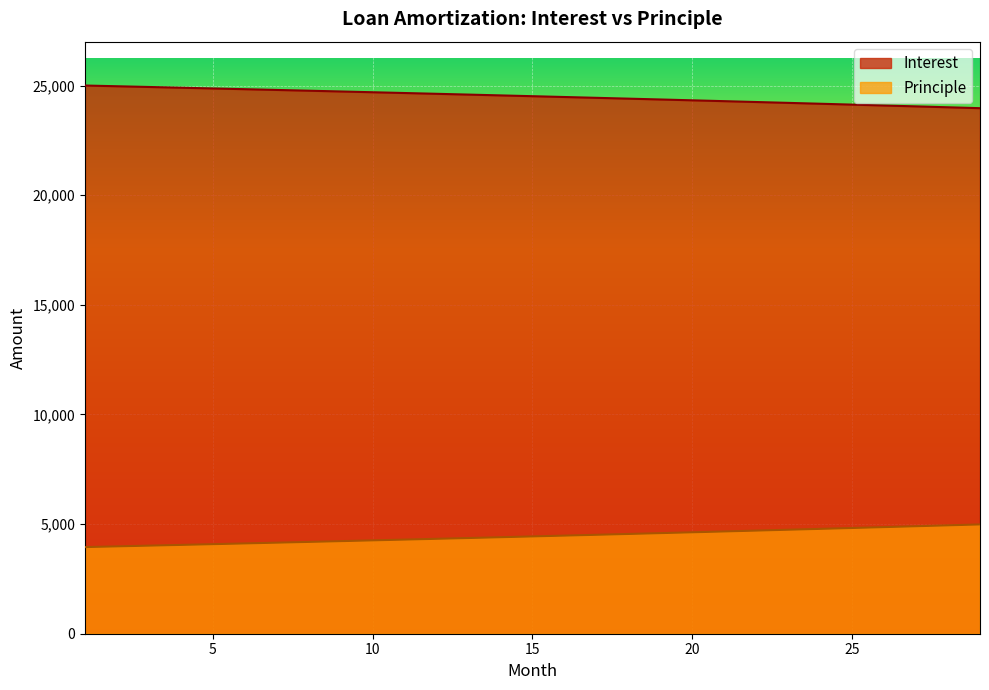

Where does the Principle series first go above 4437?

15